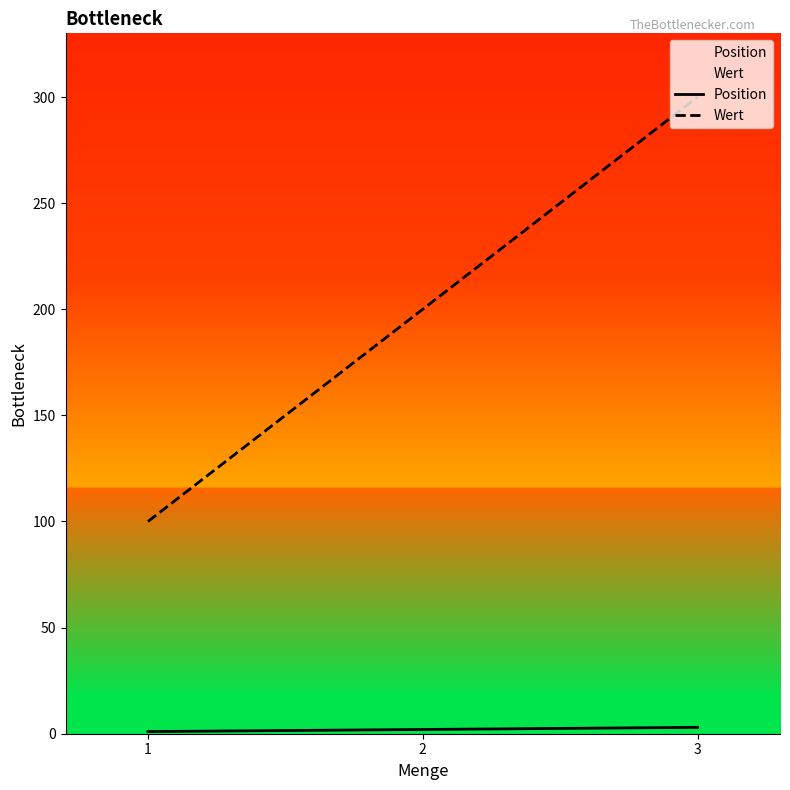

Which has a higher value, 2 or 1?

2